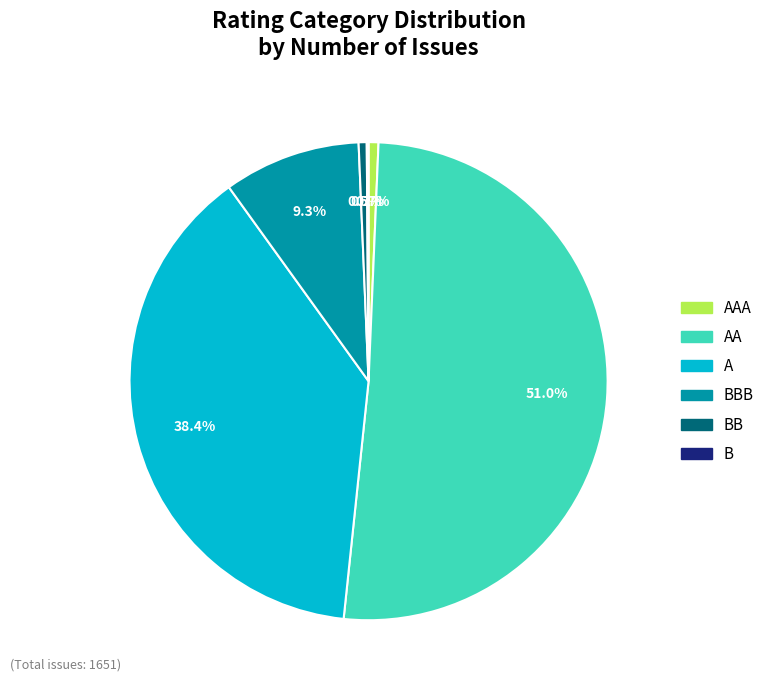

Is there a majority slice in this chart?

Yes